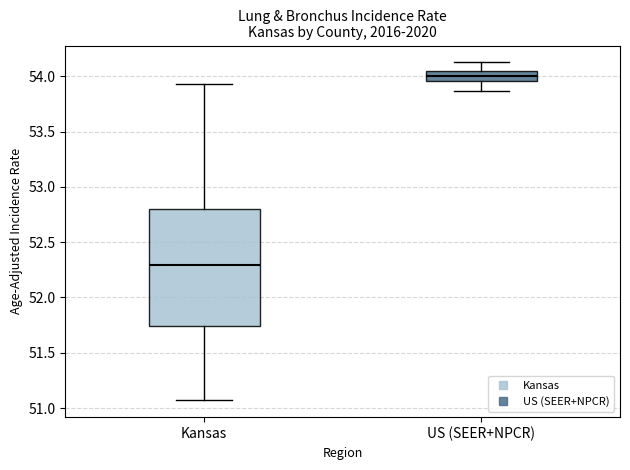

Reading left to right, read every box against the y-axis: the position of its median line, the range the box covers, and the ends of its whiskers. The values are not printed on the chart, so give them approximately, as read against the axis.

Kansas: median 52.30, box 51.75 to 52.80, whiskers 51.05 to 53.95
US (SEER+NPCR): median 54.00, box 53.95 to 54.05, whiskers 53.85 to 54.15